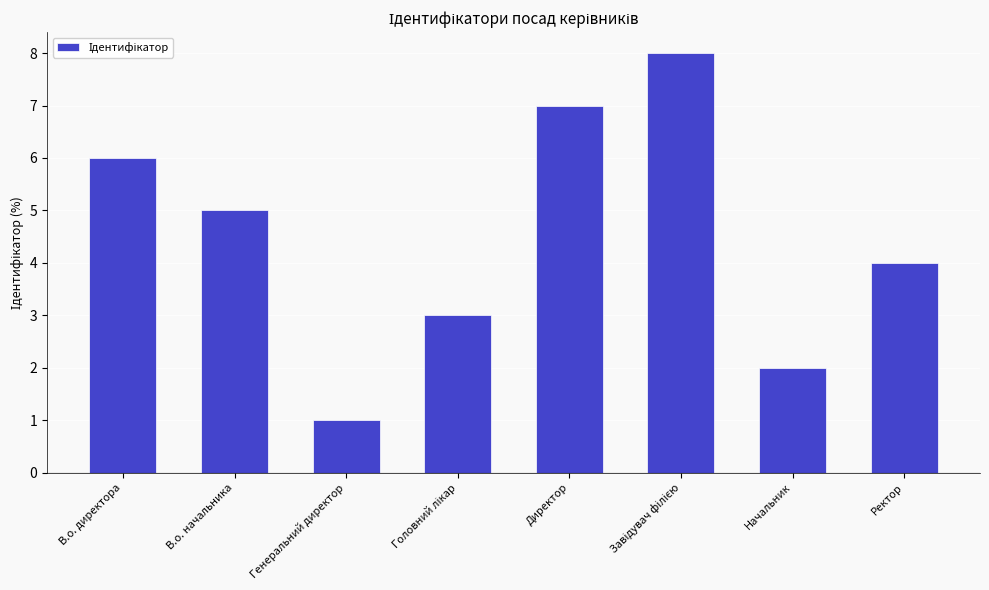

What position from the left is В.о. начальника?

2